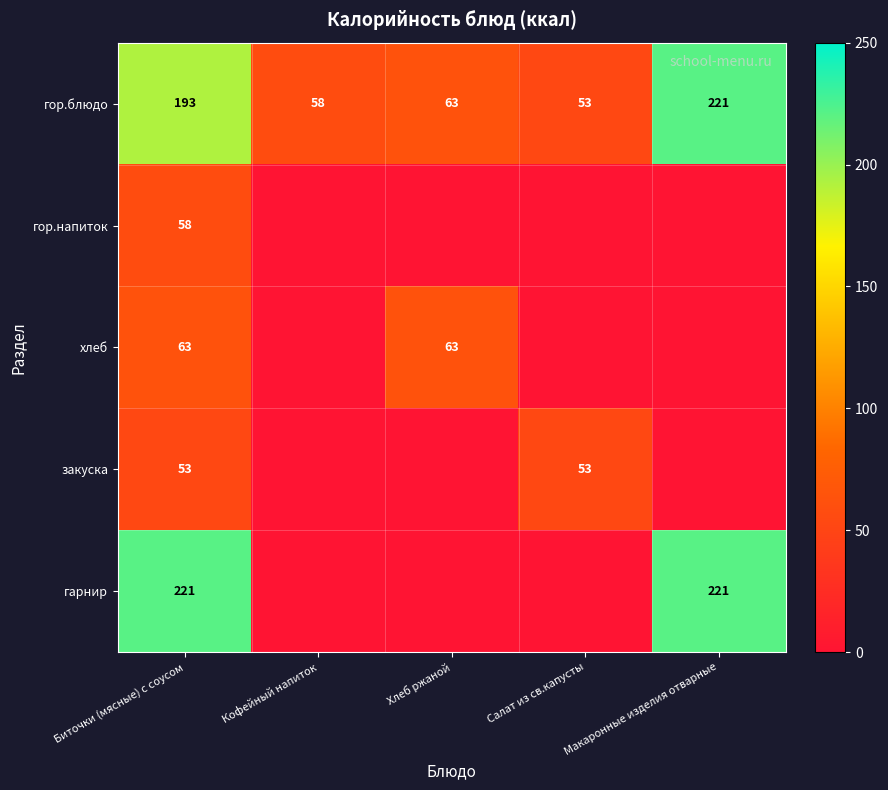

Count the number of data series in this chart.

5